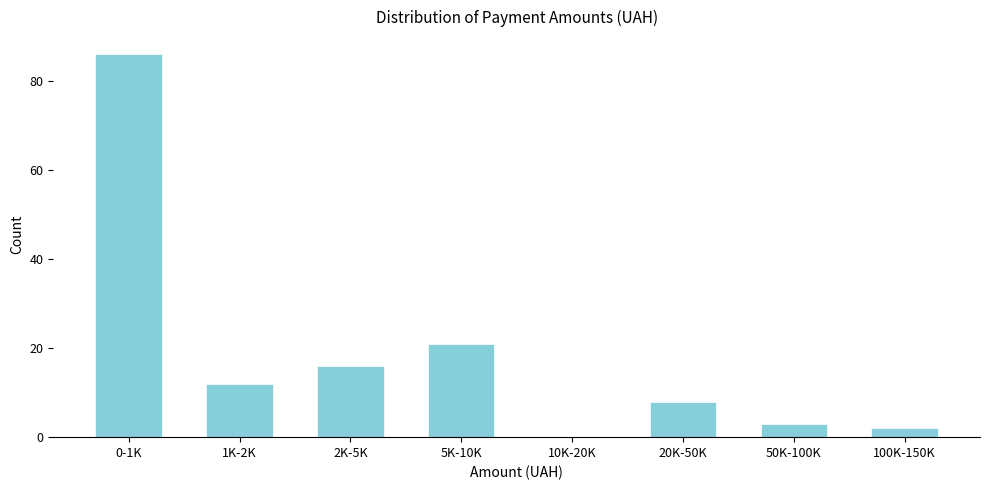

Reading left to right, list all the values displayed in this chart.

0-1K=86	1K-2K=12	2K-5K=16	5K-10K=21	10K-20K=0	20K-50K=8	50K-100K=3	100K-150K=2